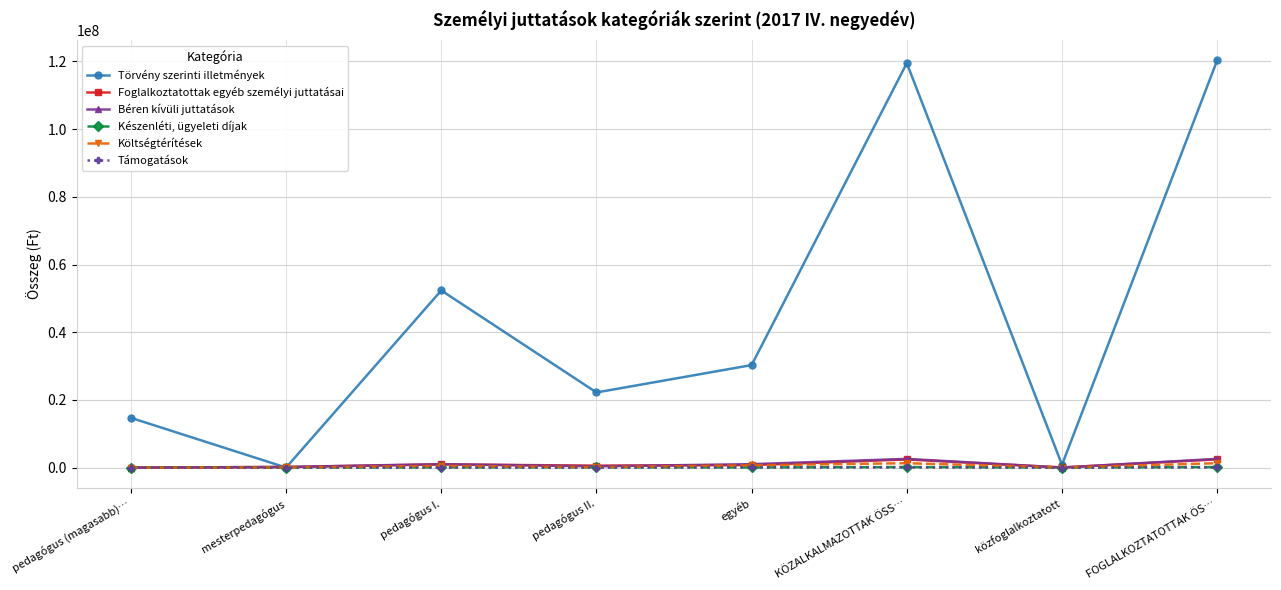

What is the greatest value displayed?

120334429